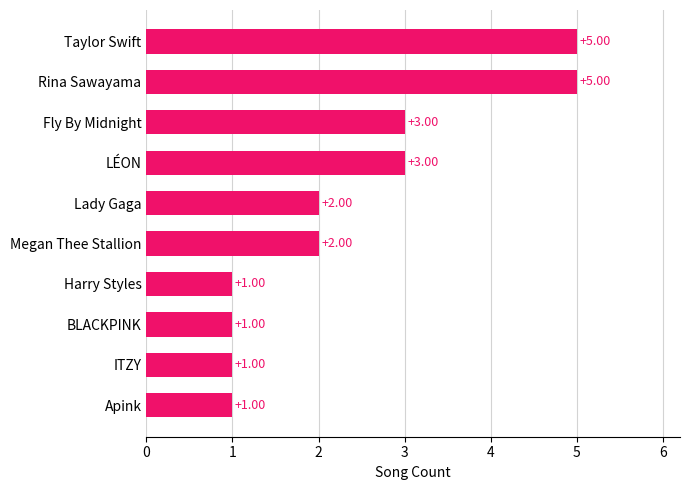

What is the difference between the second highest and second lowest values?

4